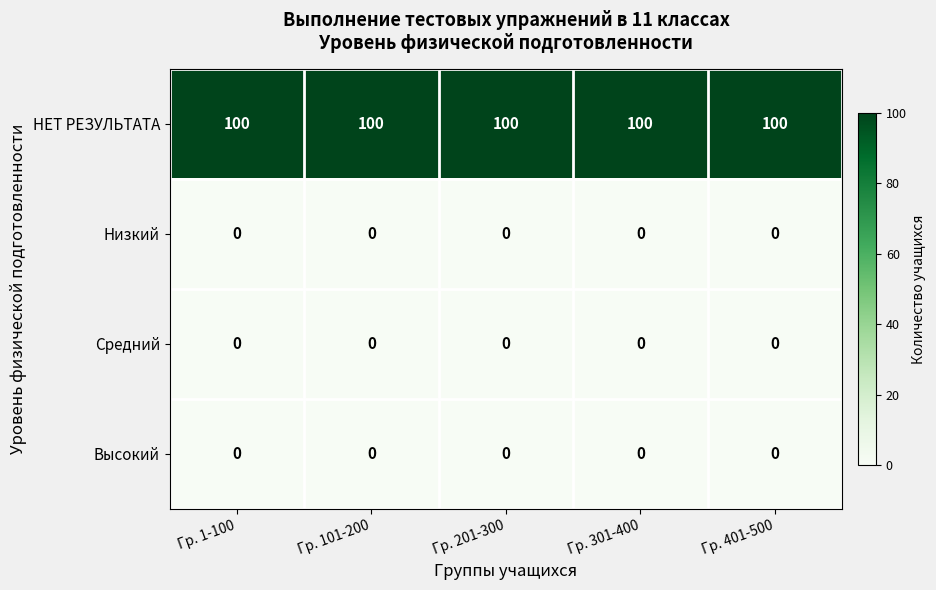

What is the maximum value shown in the chart?

100